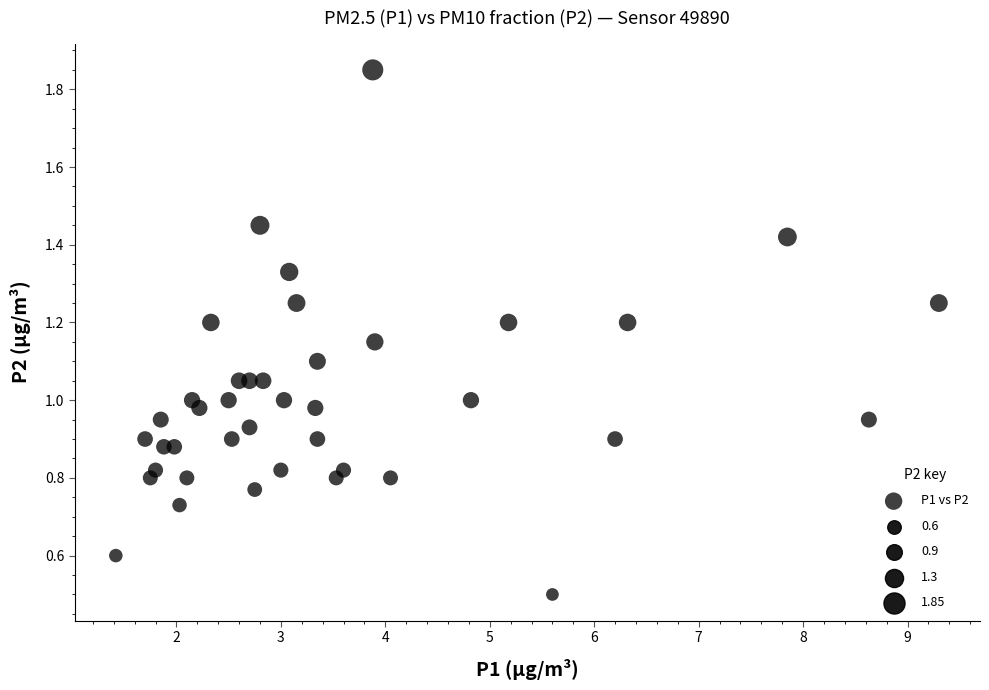

What is the range of X values (max minus min)?

7.9